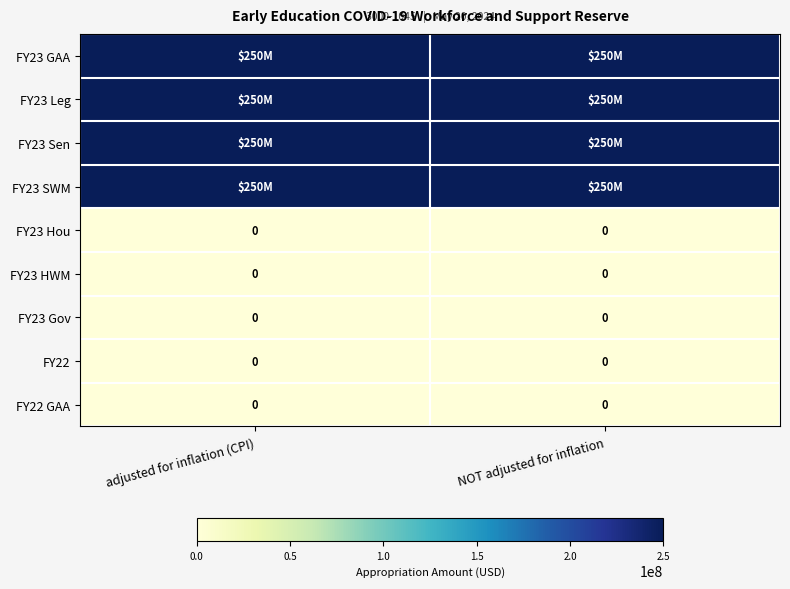

The FY23 HWM series shows 0 at adjusted for inflation (CPI). True or false?

True